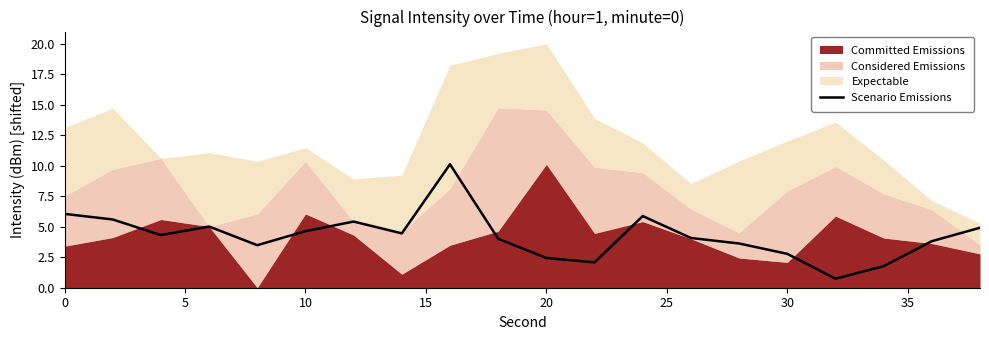

What is the difference between the second highest and minimum values?

5.3